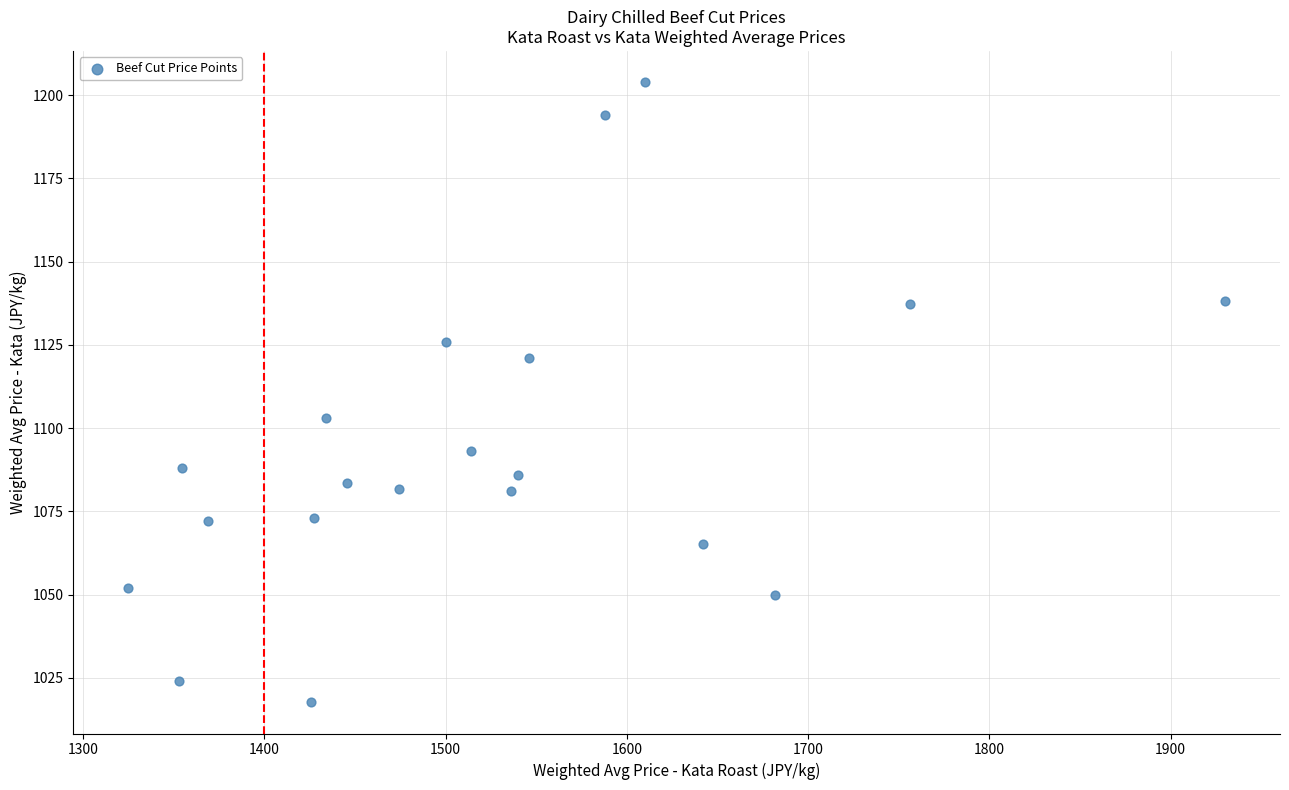

What is the range of Y values (max minus min)?

186.4